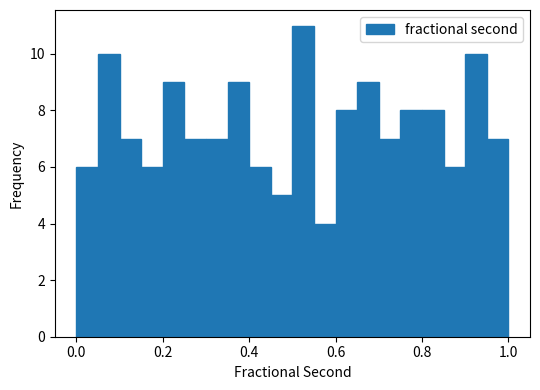

Read against the x-axis, roughly where is the centre of the tallest bar?

0.52